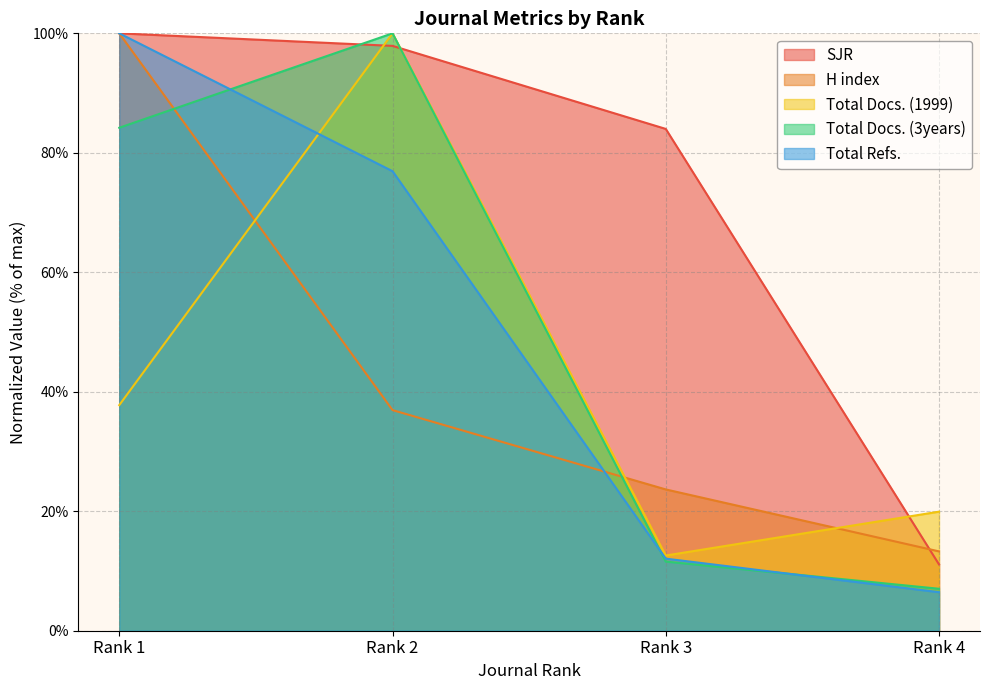

Reading left to right, extract all data points from this chart.

SJR: Rank 1=100.0	Rank 2=97.9	Rank 3=84.0	Rank 4=11.1
H index: Rank 1=100.0	Rank 2=36.9	Rank 3=23.7	Rank 4=13.3
Total Docs. (1999): Rank 1=37.8	Rank 2=100.0	Rank 3=12.6	Rank 4=19.9
Total Docs. (3years): Rank 1=84.2	Rank 2=100.0	Rank 3=11.6	Rank 4=7.0
Total Refs.: Rank 1=100.0	Rank 2=76.9	Rank 3=12.1	Rank 4=6.4